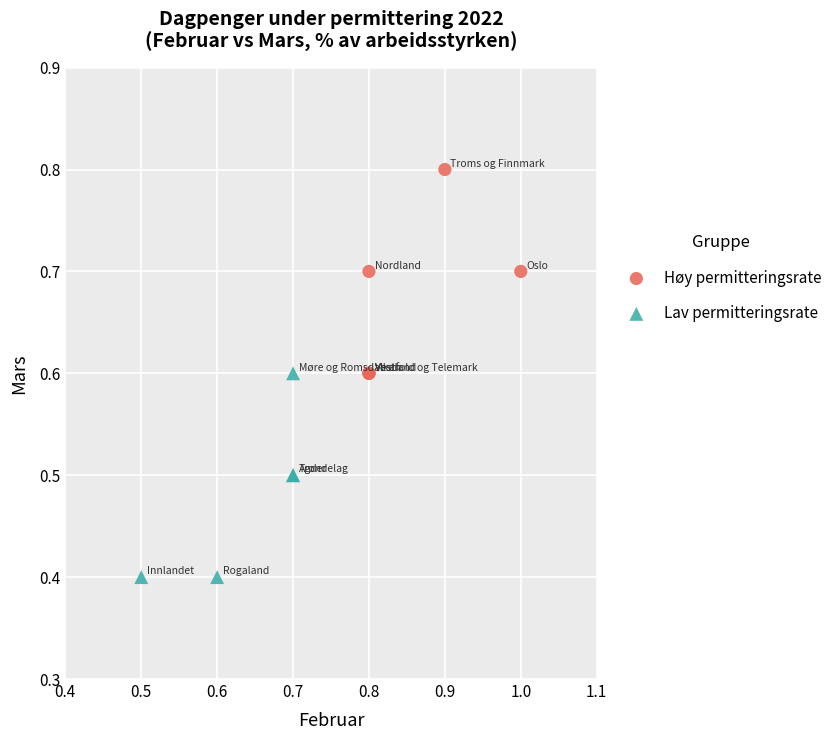

What are all the series names shown in the legend?

Høy permitteringsrate, Lav permitteringsrate